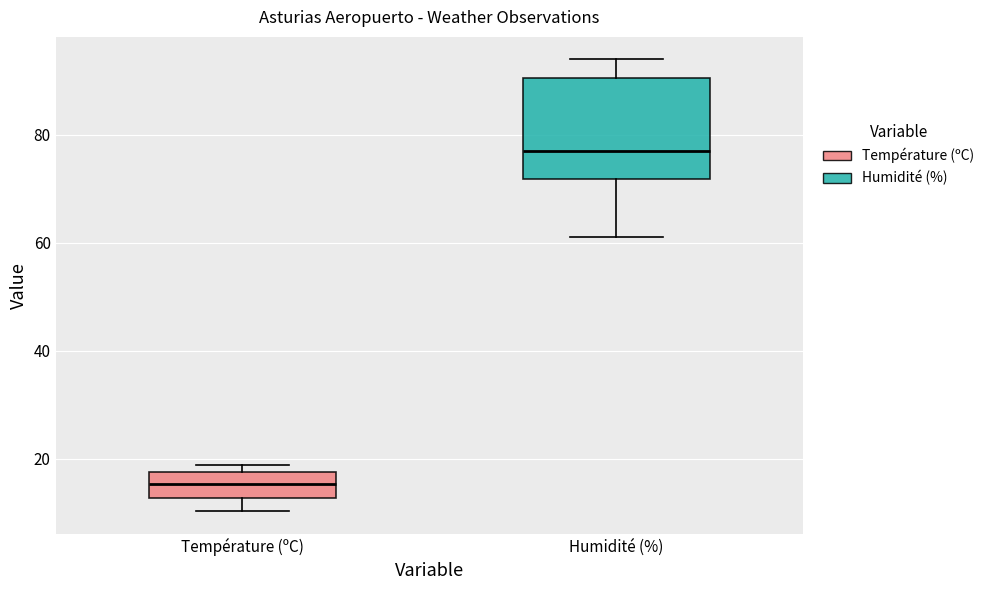

Which box has the lowest median line?

Température (ºC)